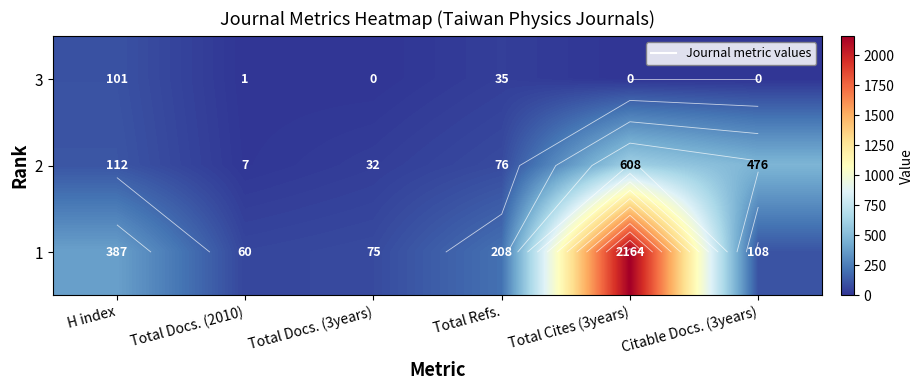

Rank the series by their average value, from lowest to highest.

3, 2, 1